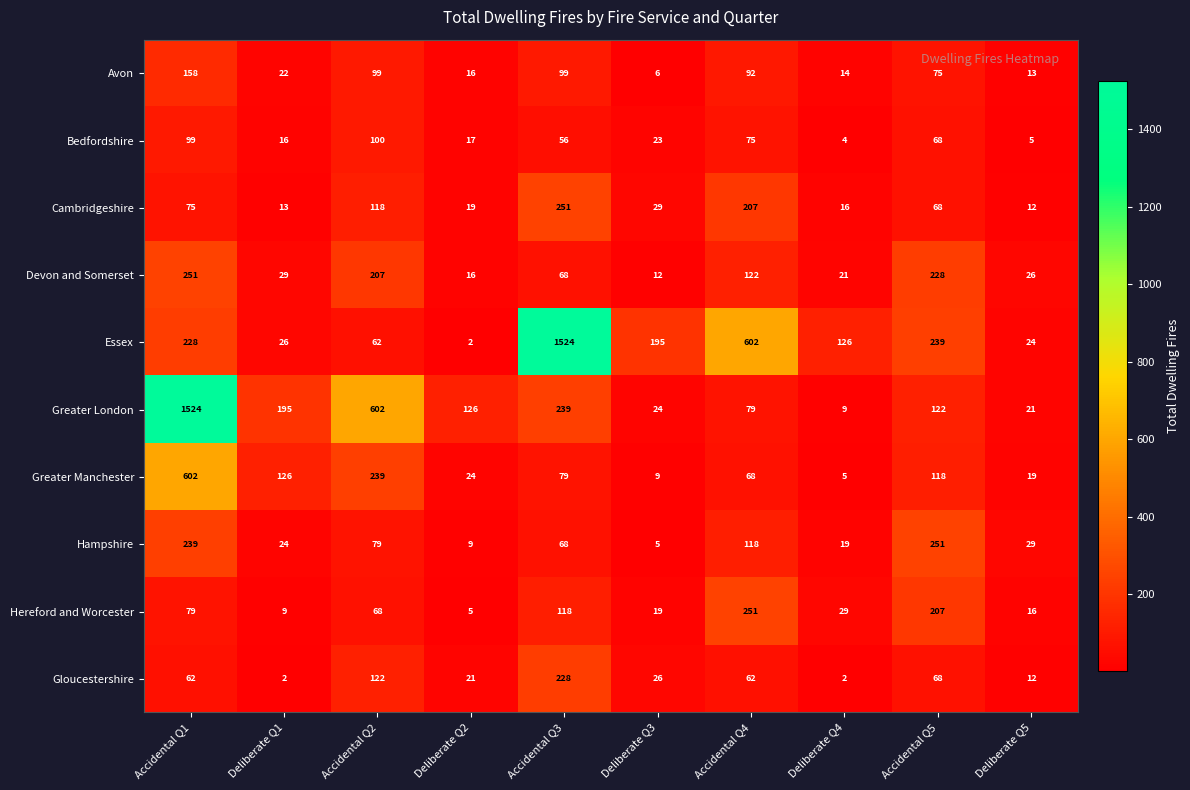

Which series has the largest total across all categories?

Essex